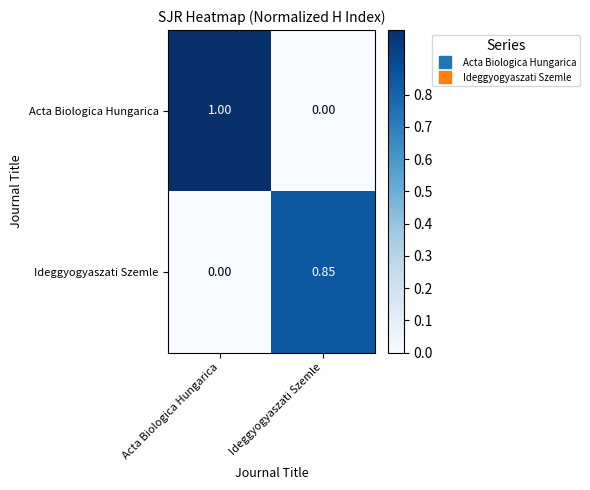

Which series changed the most between Acta Biologica Hungarica and Ideggyogyaszati Szemle?

Acta Biologica Hungarica